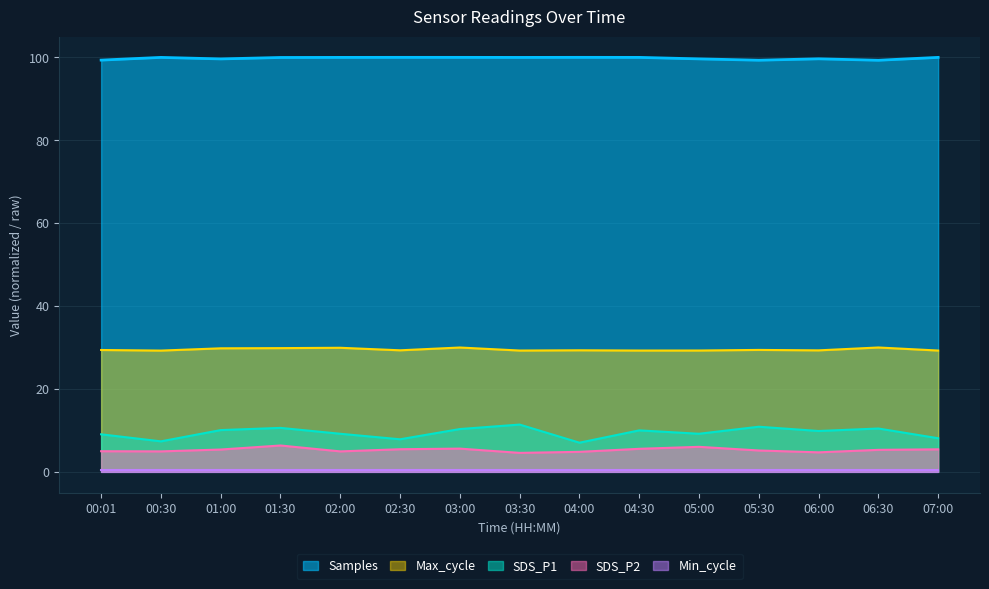

True or false: SDS_P2 and SDS_P1 intersect in this chart.

False